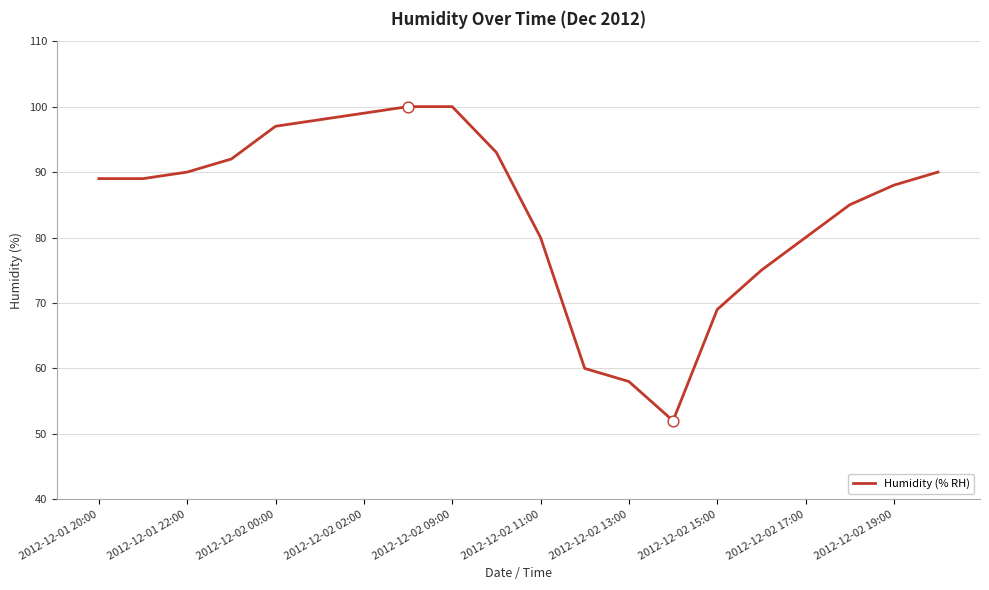

What is the minimum value shown in the chart?

52